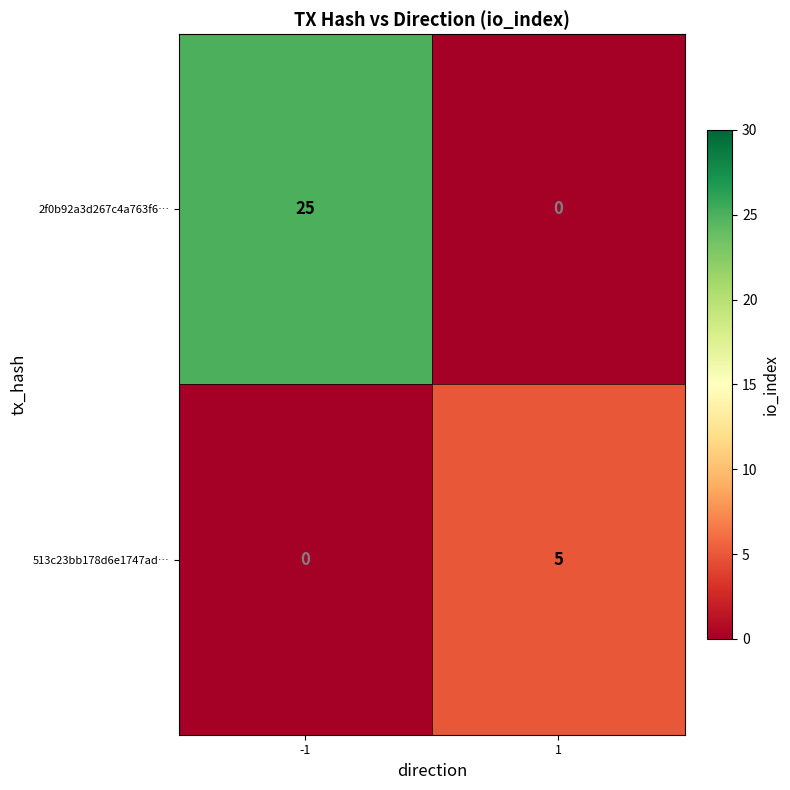

The 2f0b92a3d267c4a763f6… series shows -15 at 1. True or false?

False